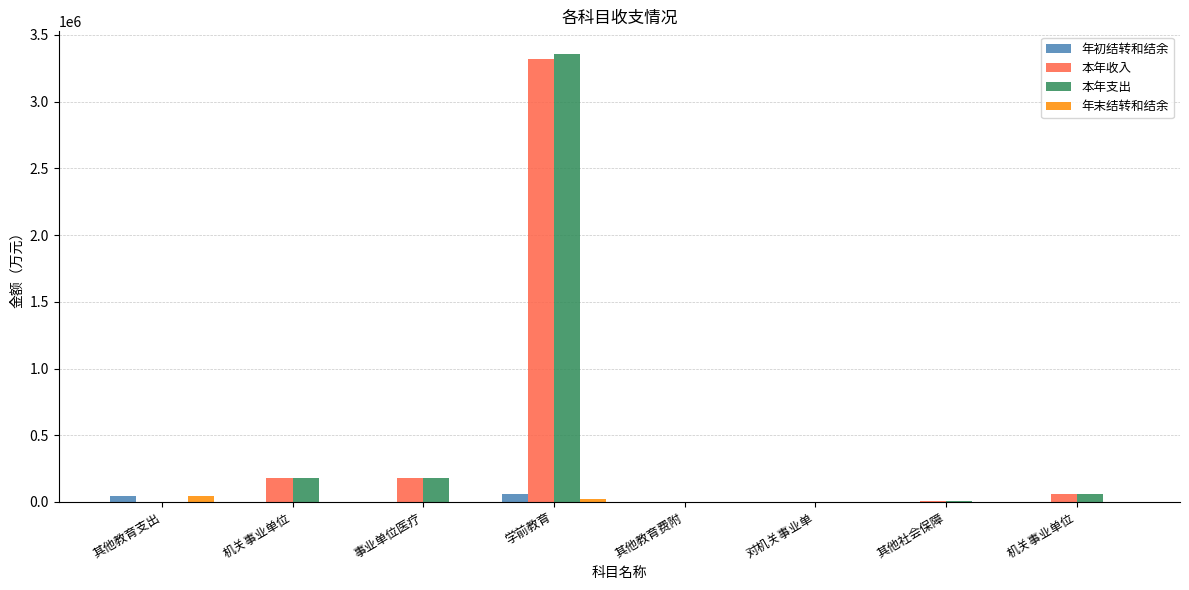

Which series has the largest total across all categories?

本年支出